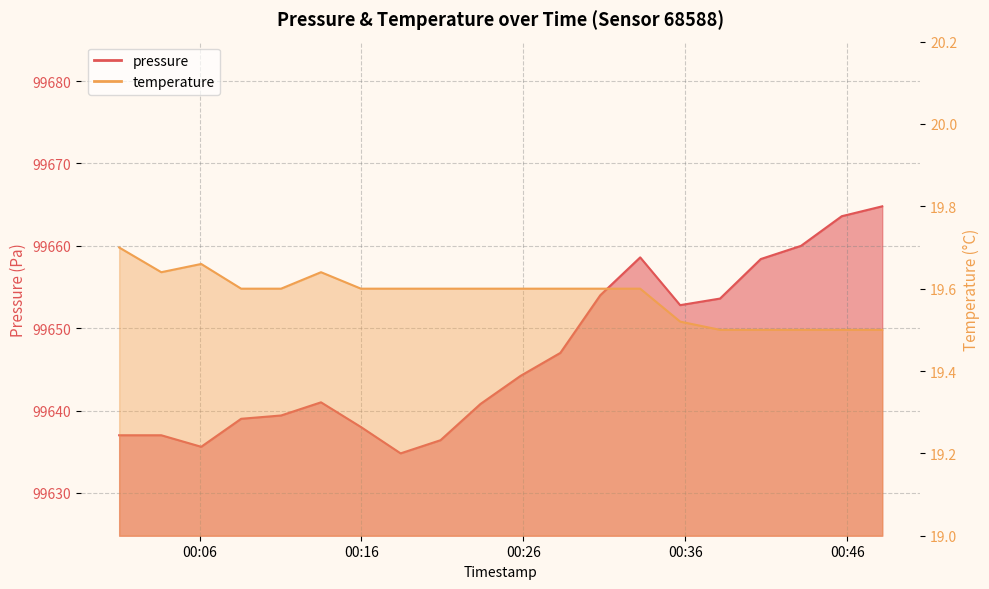

What is the difference between the second highest and second lowest values in the pressure series?

28.0